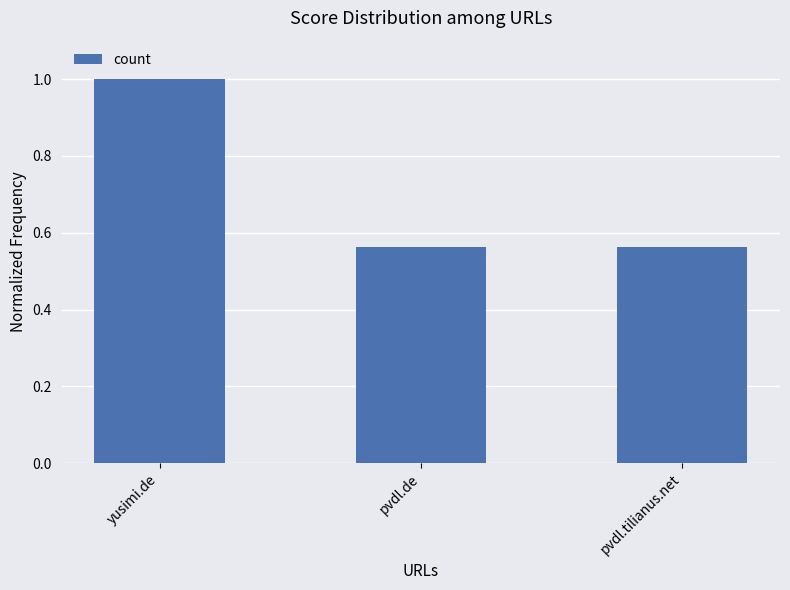

Which has a higher value, yusimi.de or pvdl.de?

yusimi.de